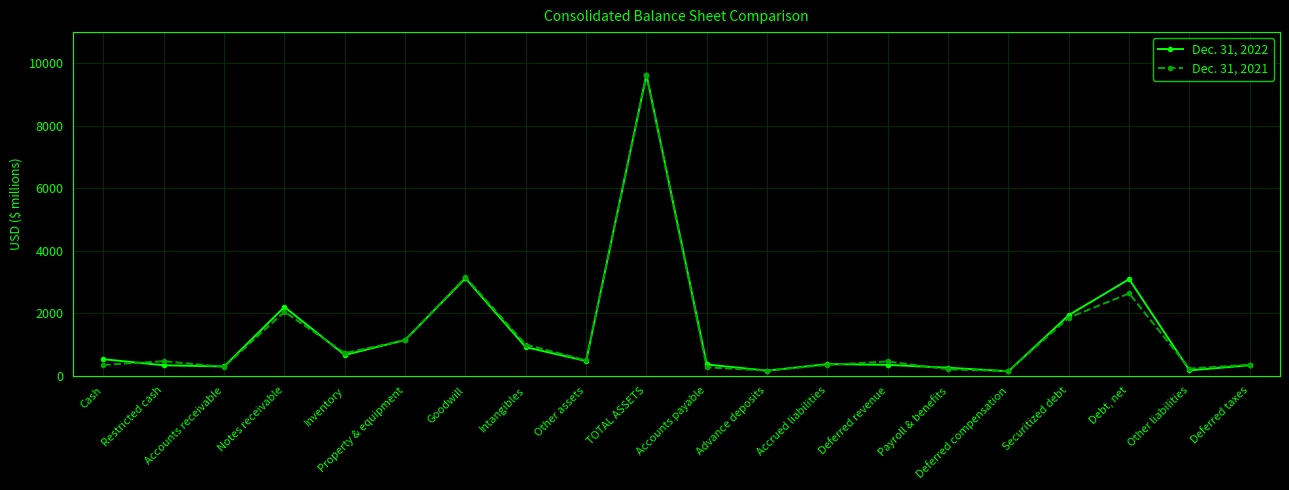

What is the difference between the highest and lowest values at Other liabilities?

57